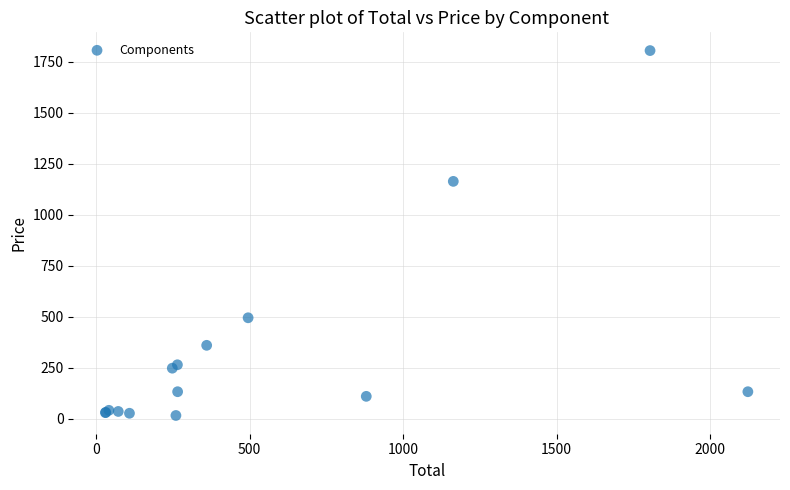

What Y value in the scatter plot is closest to 910?

1163.4